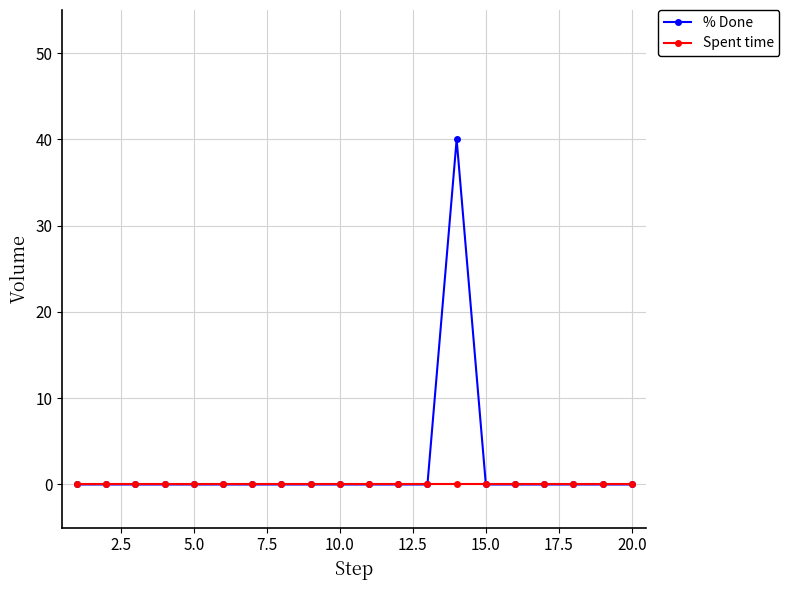

Rank the series by their maximum value, from highest to lowest.

% Done, Spent time